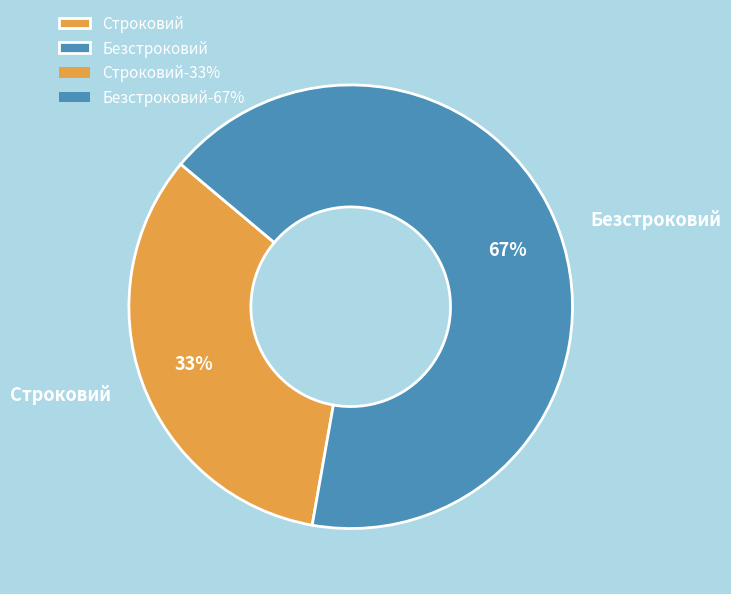

How many segments does this pie chart have?

2